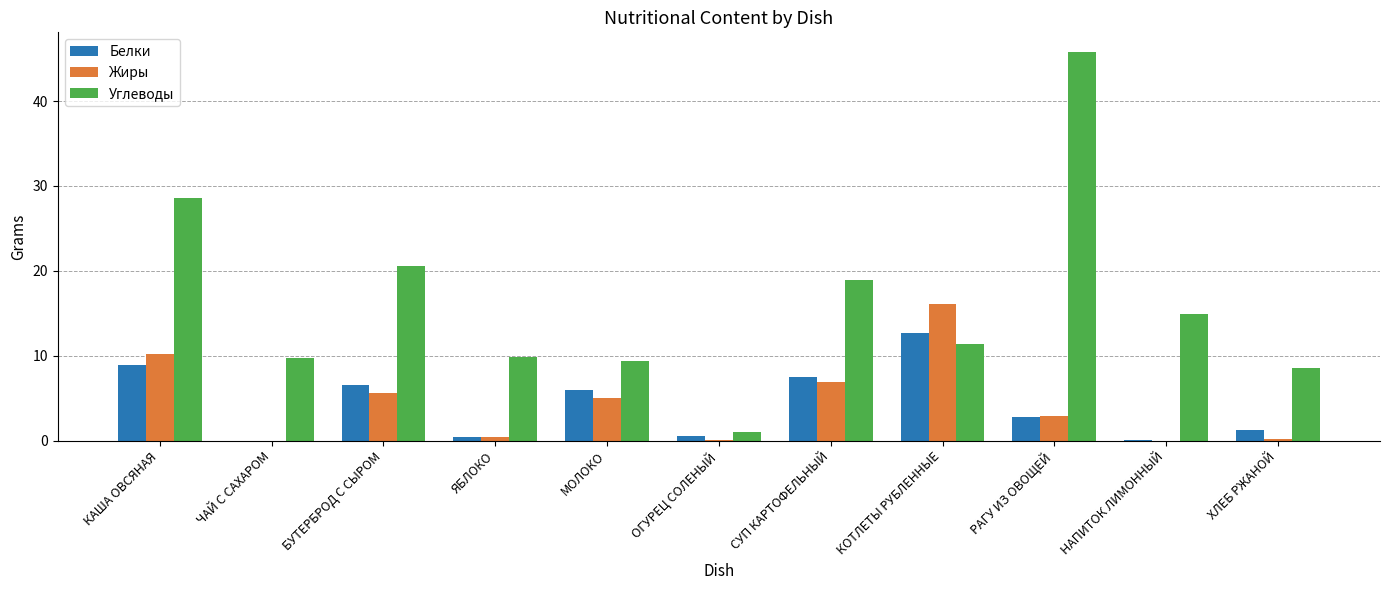

How many groups of bars are there?

11